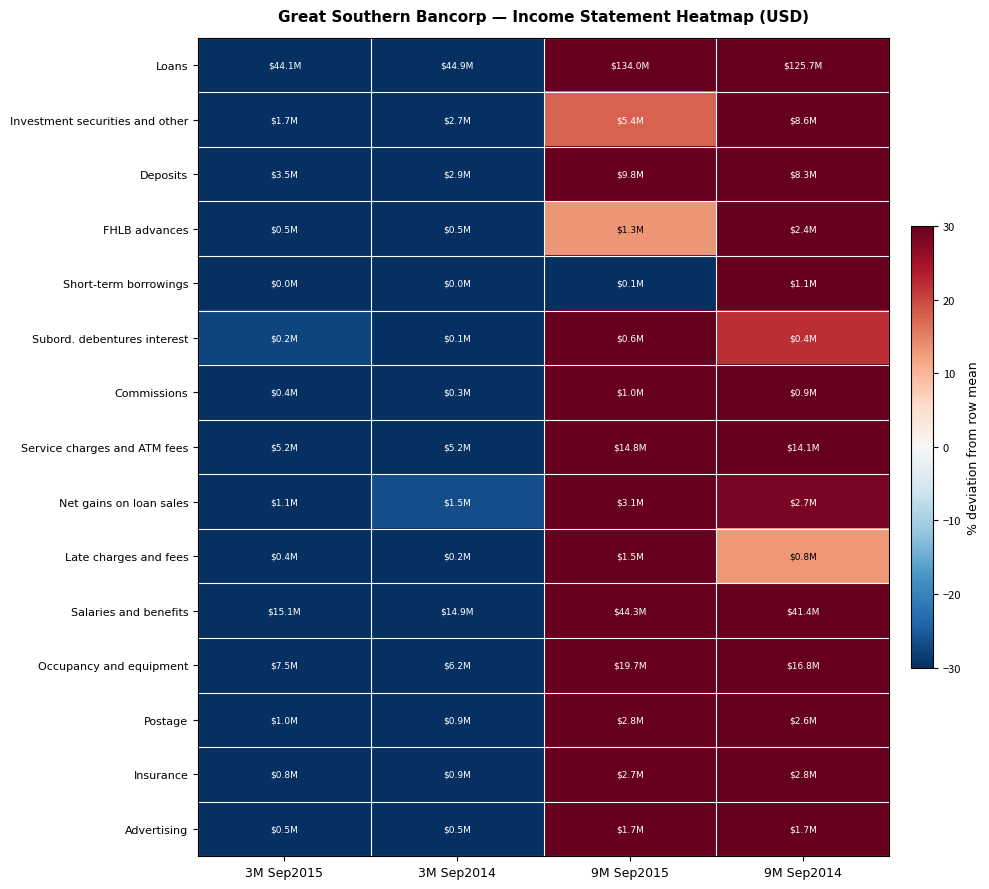

Which label corresponds to the smallest value in the chart?

3M Sep2014